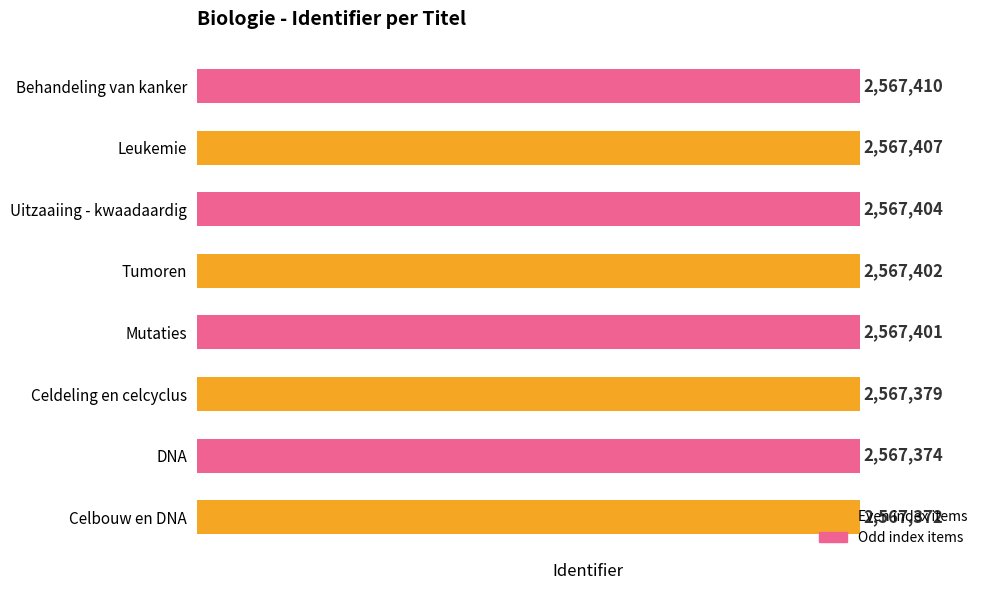

What is the average value?

2567394